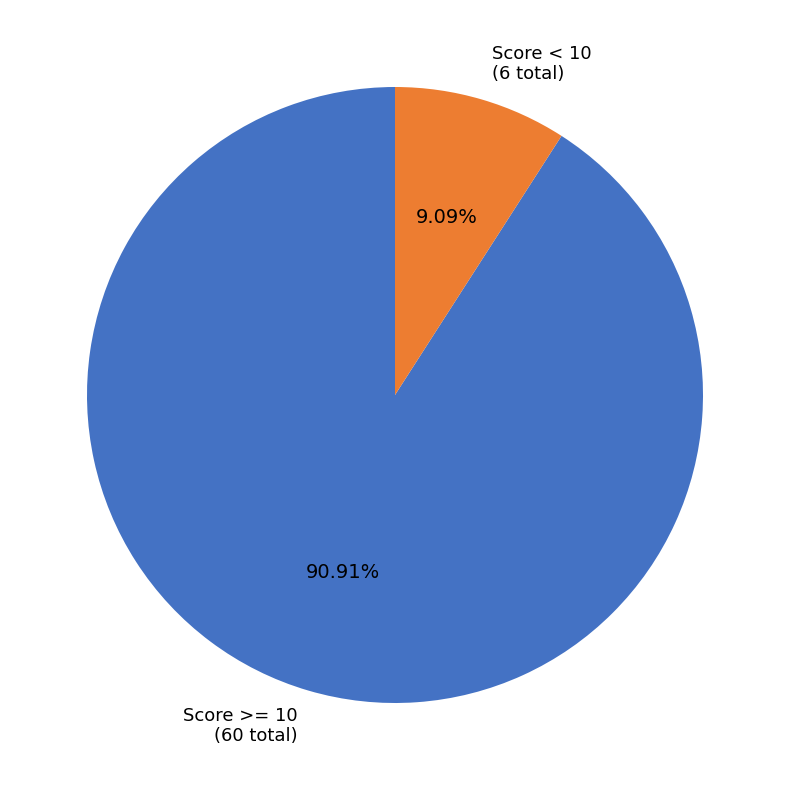

Is there a majority slice in this chart?

Yes